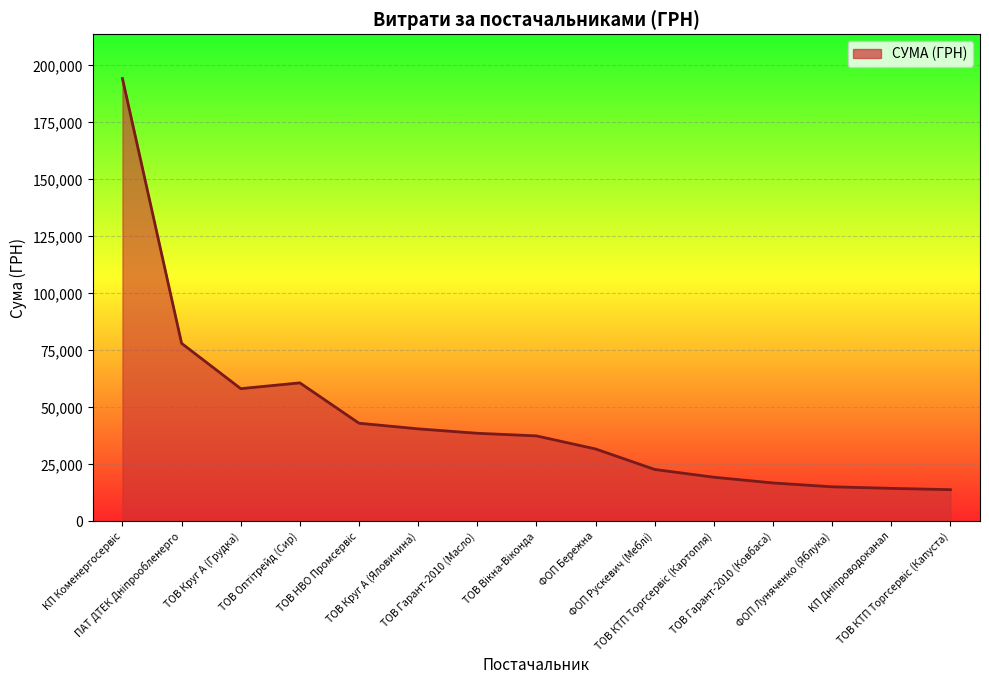

What is the minimum value shown in the chart?

13892.8